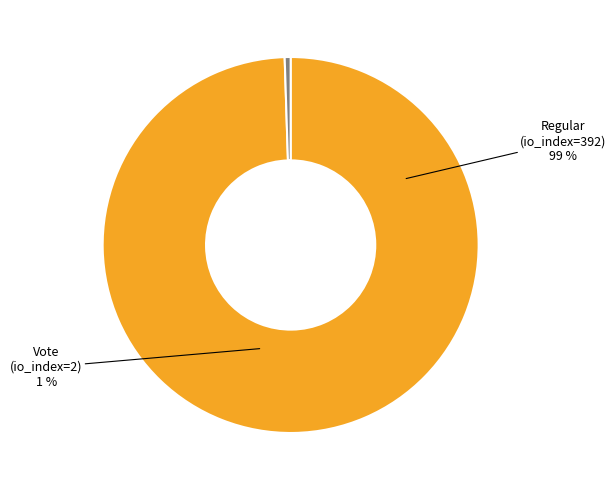

Rank the categories by value from lowest to highest.

Vote (io_index=2), Regular (io_index=392)